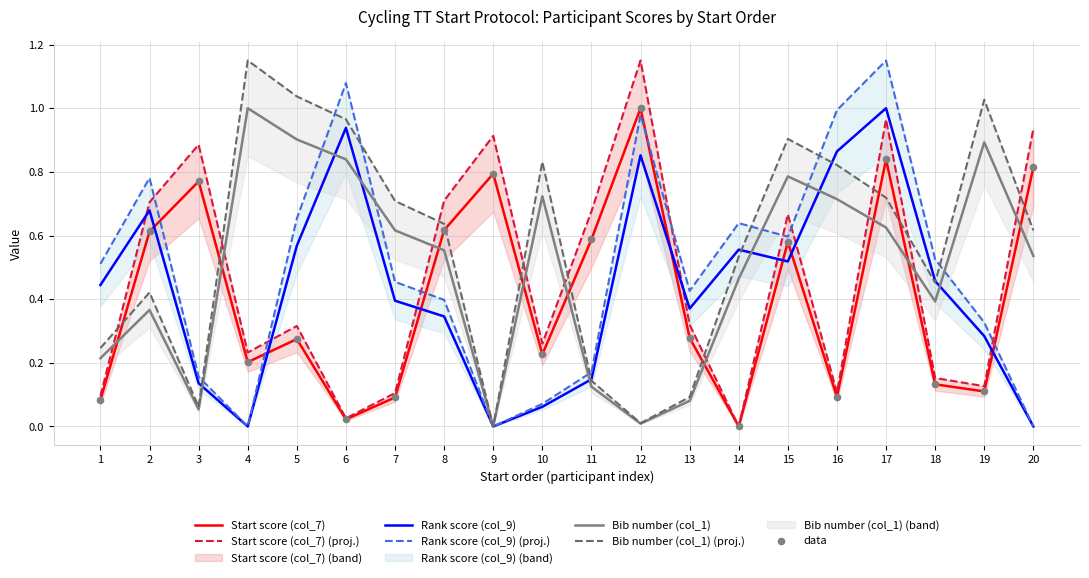

Which series has the widest spread of Y values?

Start score (col_7)